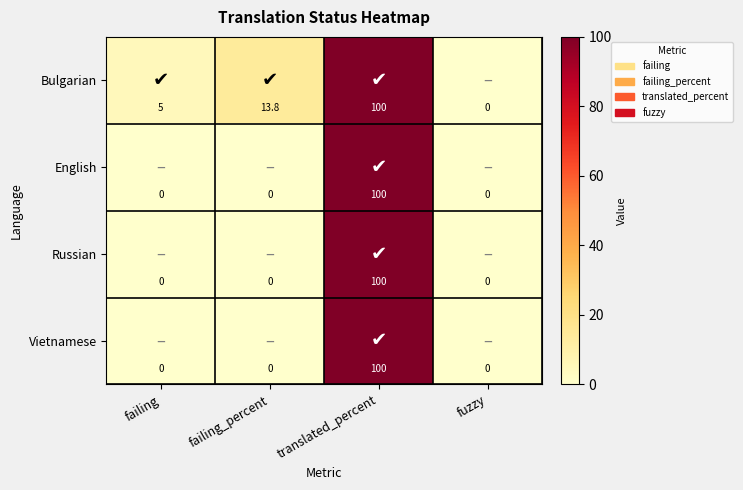

At how many categories does at least one series exceed 87?

1